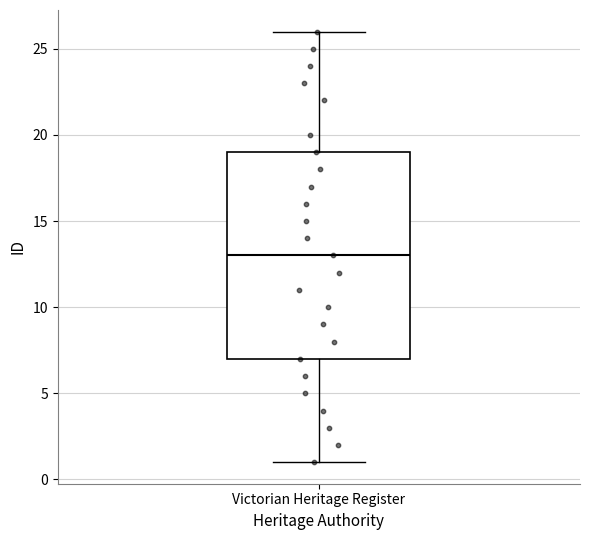

Transcribe this box plot: give where the median line is, the range the box spans, and where the two whiskers end, as read against the y-axis. The values are not printed on the chart, so give them approximately, as read against the axis.

median 13, box 7 to 19, whiskers 1 to 26